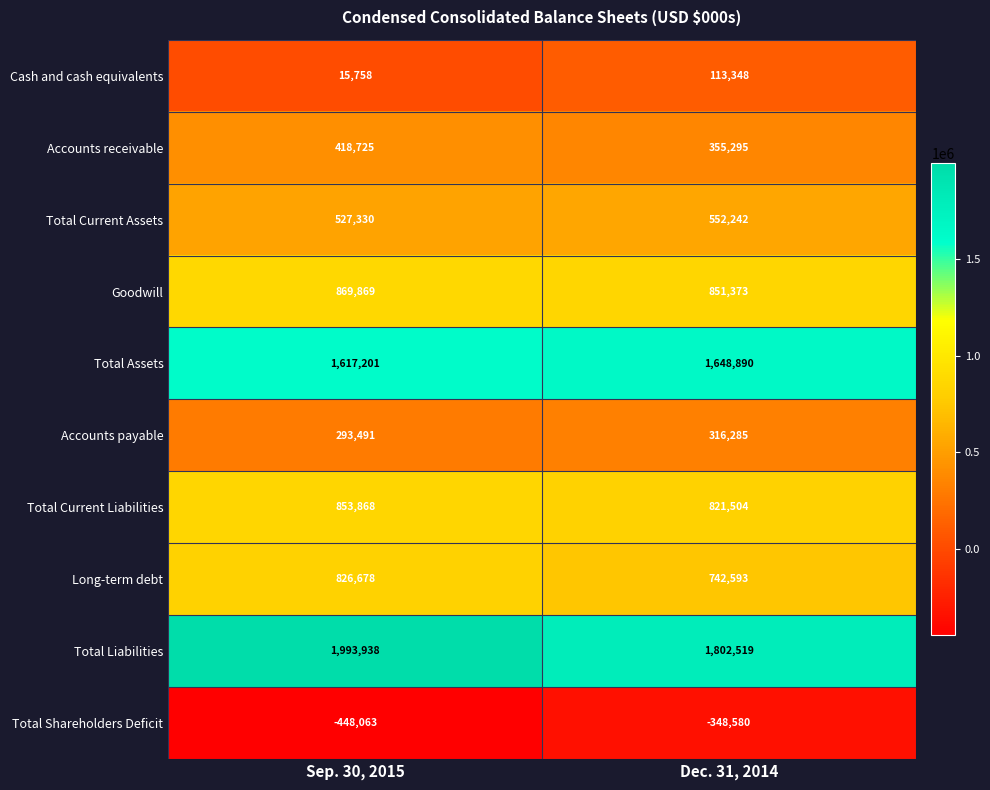

What is the difference between the highest and lowest values at Dec. 31, 2014?

2151099